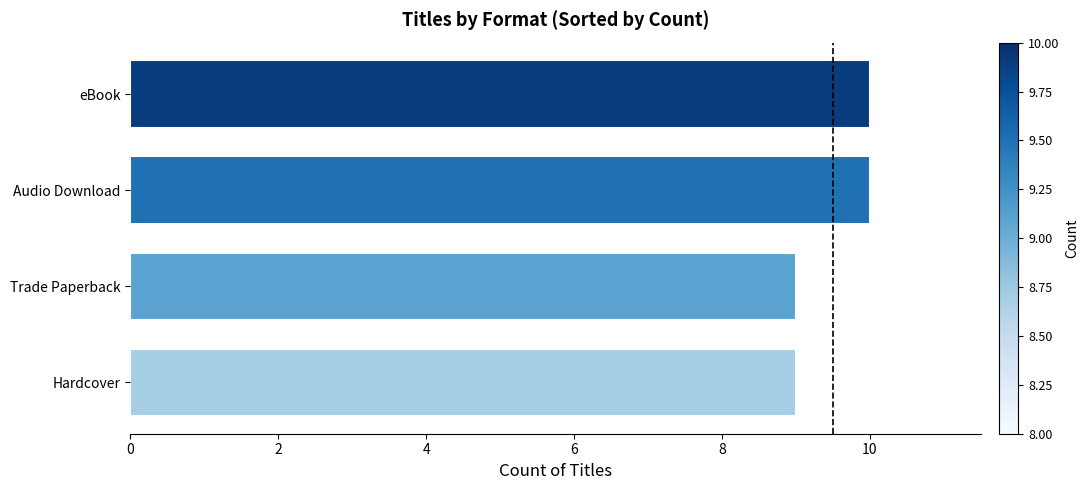

What is the average value?

10